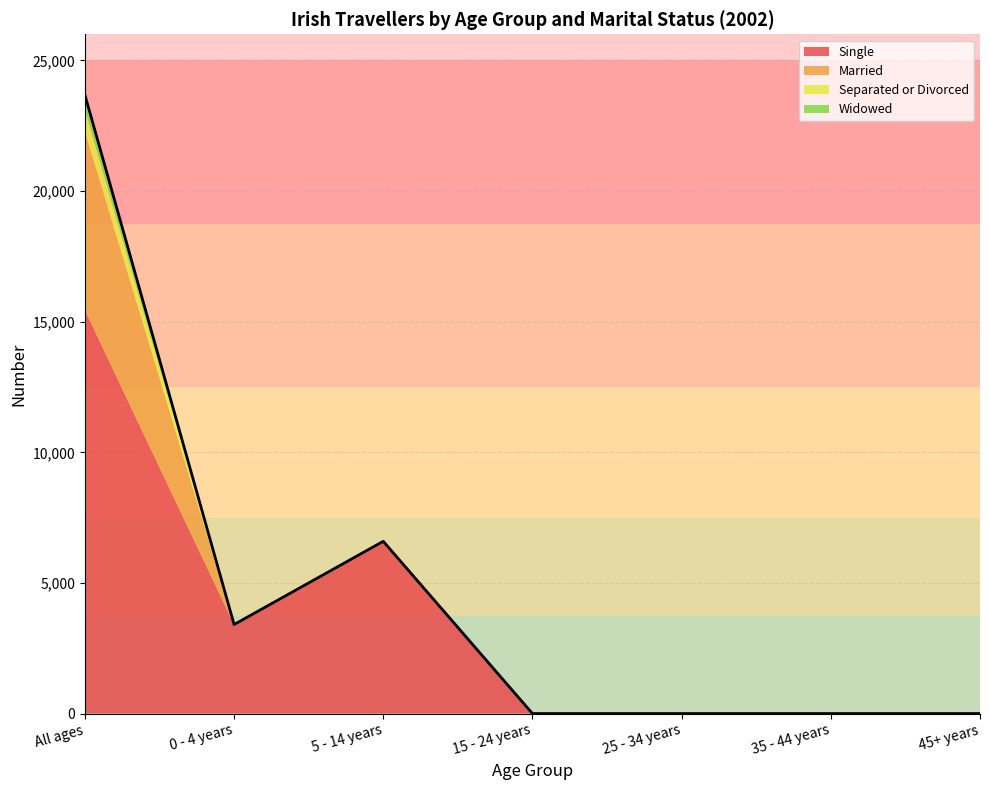

The Single series shows 15437 at All ages. True or false?

True